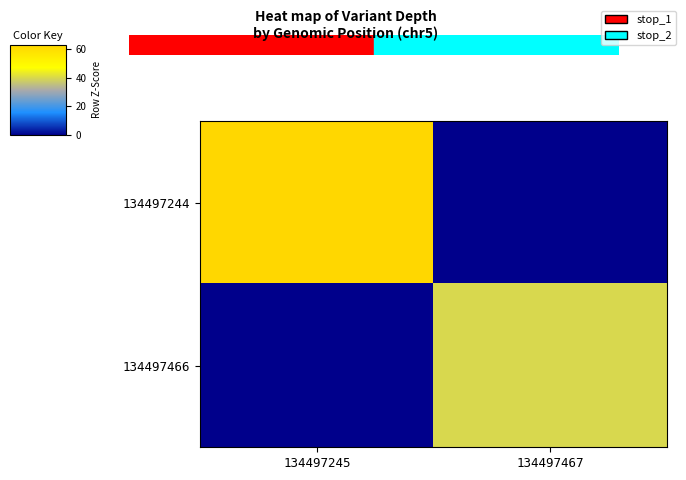

What is the total value across all series at 134497245?

63